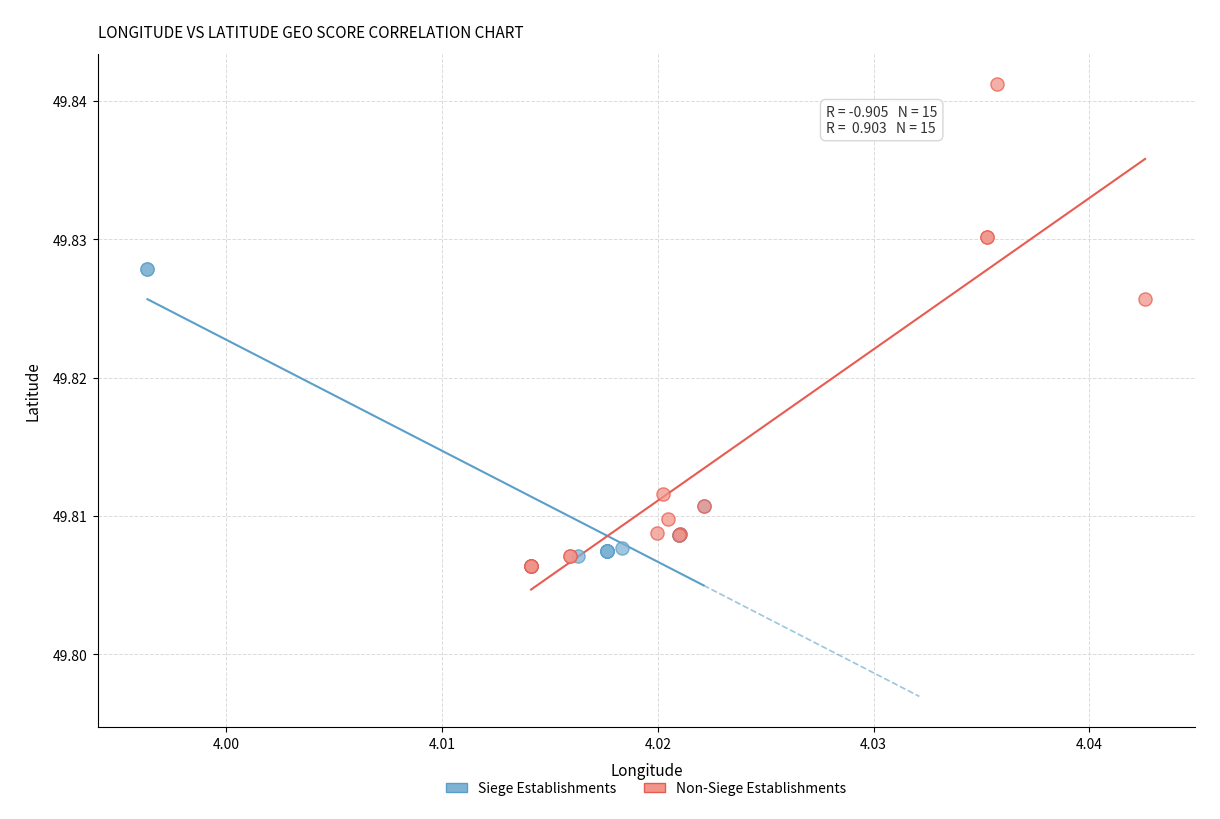

Which series has the largest Y range (max minus min)?

Non-Siege Establishments